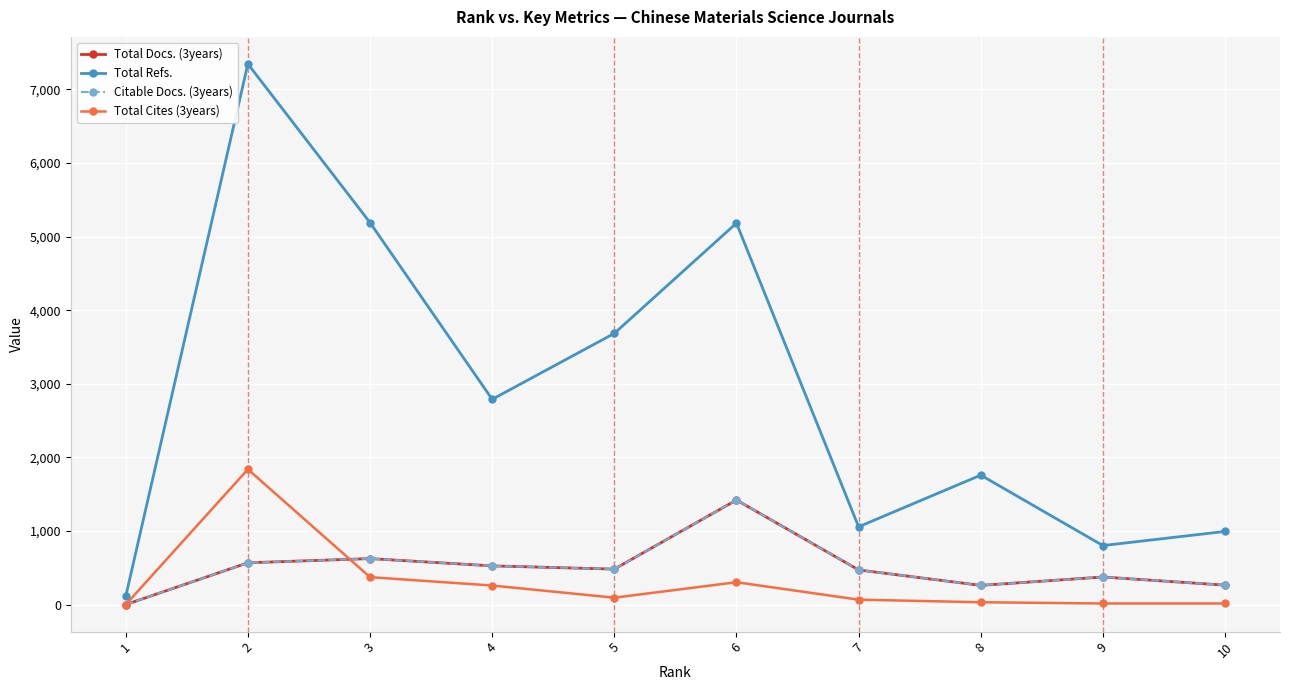

The Total Refs. series shows 3685 at 5. True or false?

True